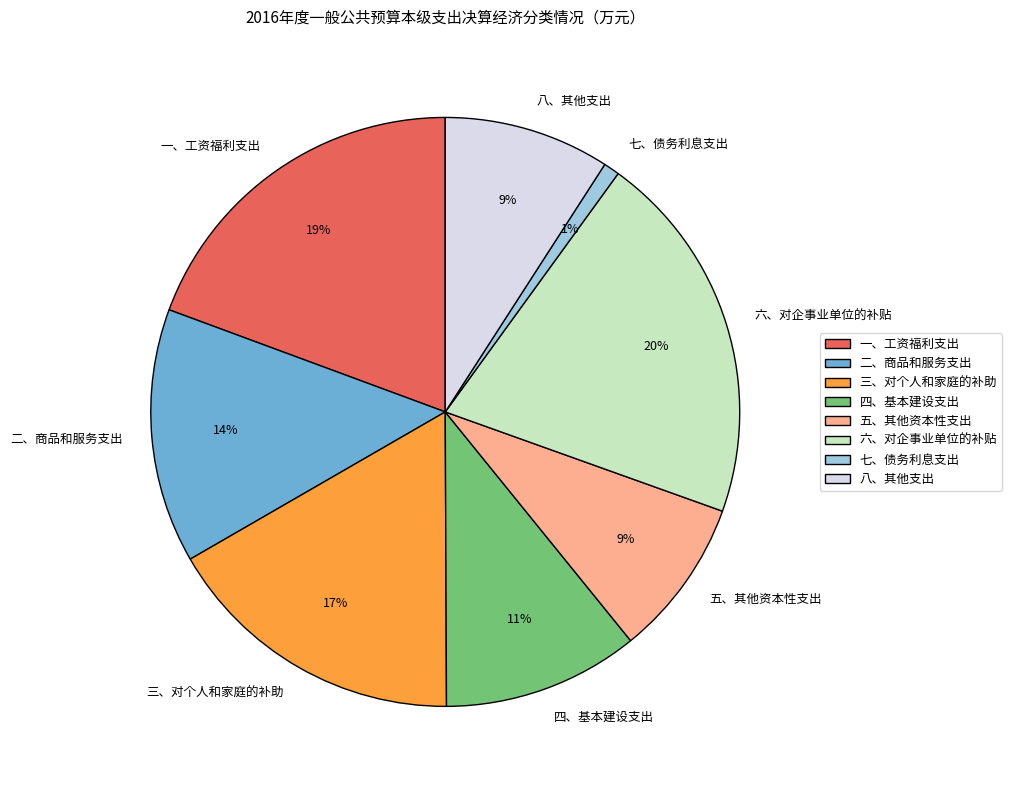

What is the ratio of the value at 四、基本建设支出 to the value at 五、其他资本性支出?

1.2